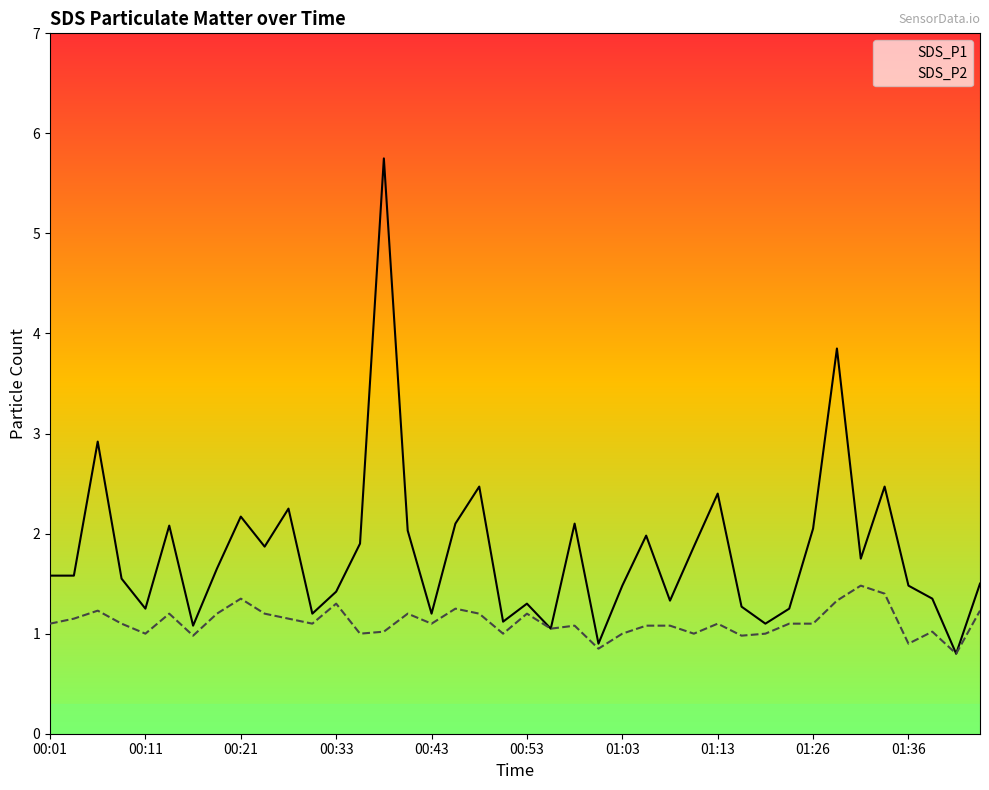

What is the lowest value of the SDS_P1 series?

0.8